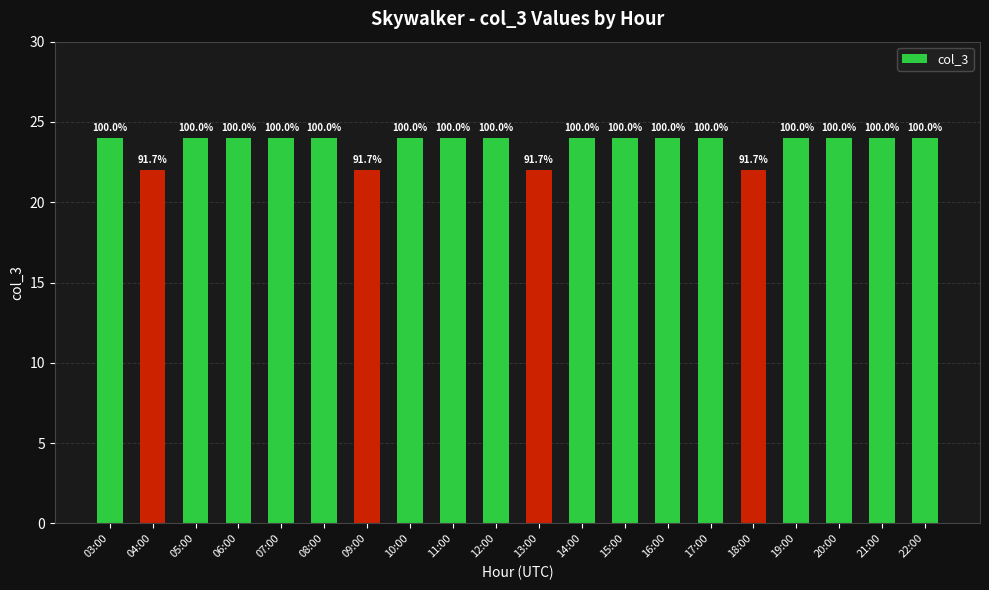

Rank the categories by value from lowest to highest.

04:00, 09:00, 13:00, 18:00, 03:00, 05:00, 06:00, 07:00, 08:00, 10:00, 11:00, 12:00, 14:00, 15:00, 16:00, 17:00, 19:00, 20:00, 21:00, 22:00